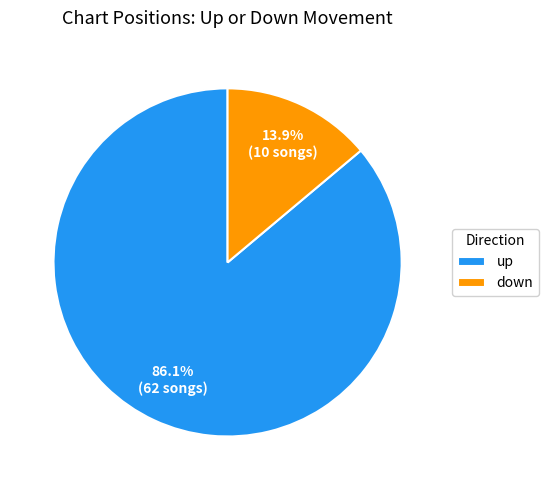

How many segments does this pie chart have?

2